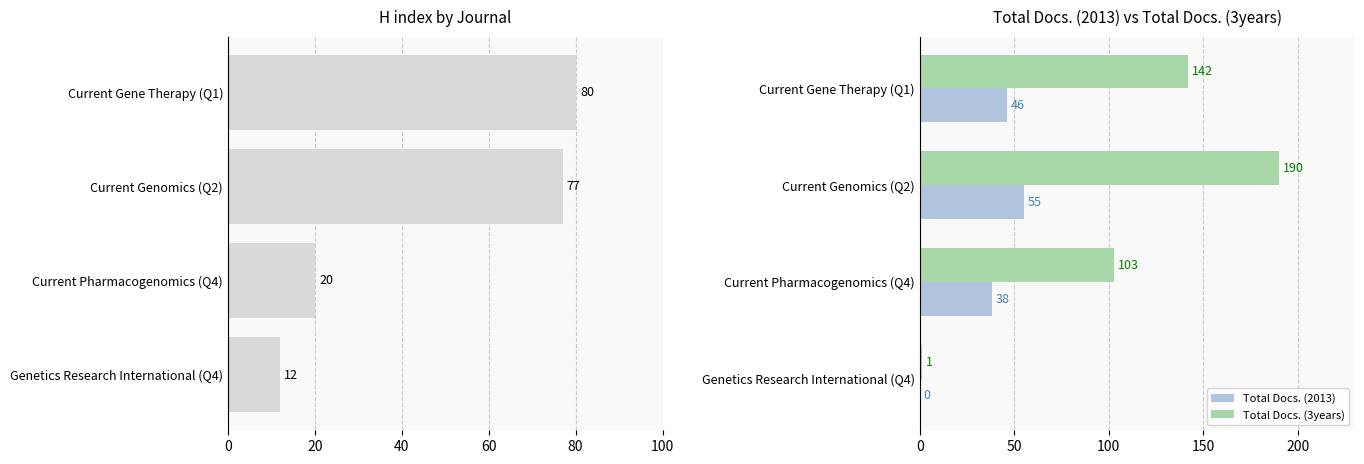

How many groups of bars are there?

4